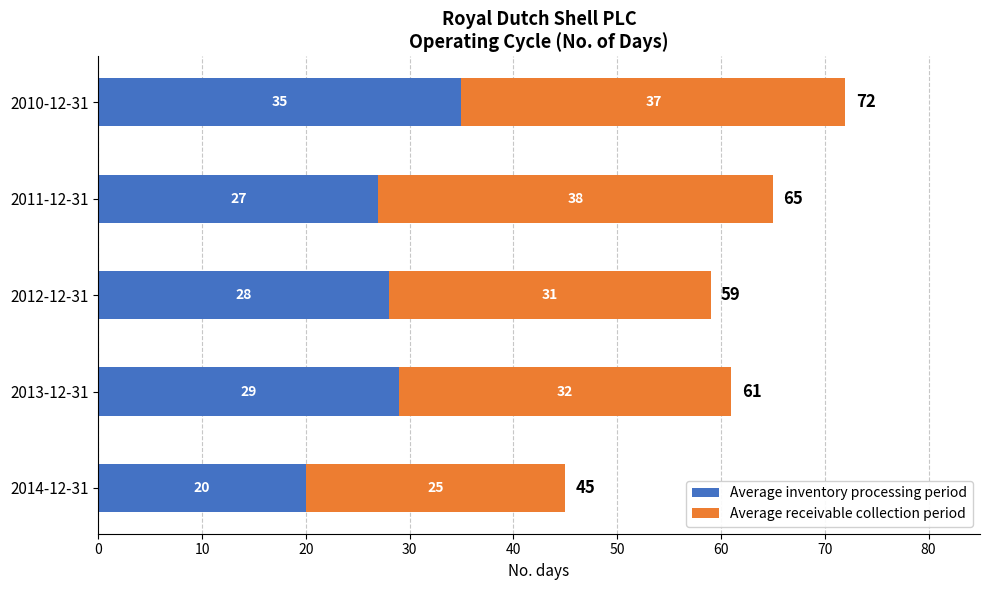

What is the total value across all series at 2011-12-31?

65